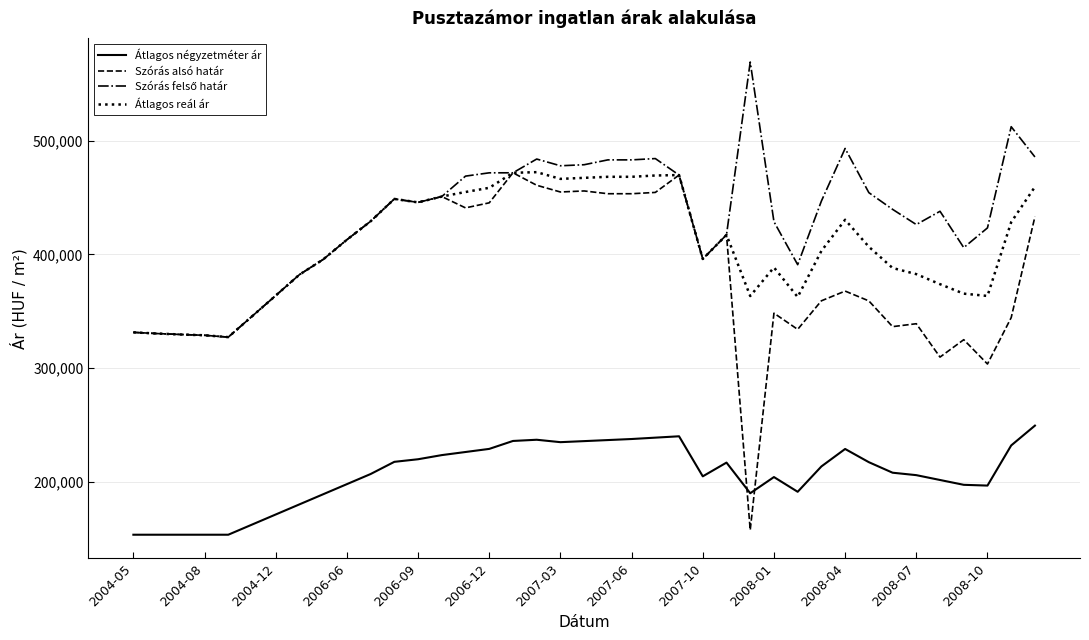

True or false: Átlagos reál ár and Átlagos négyzetméter ár cross at least once.

False